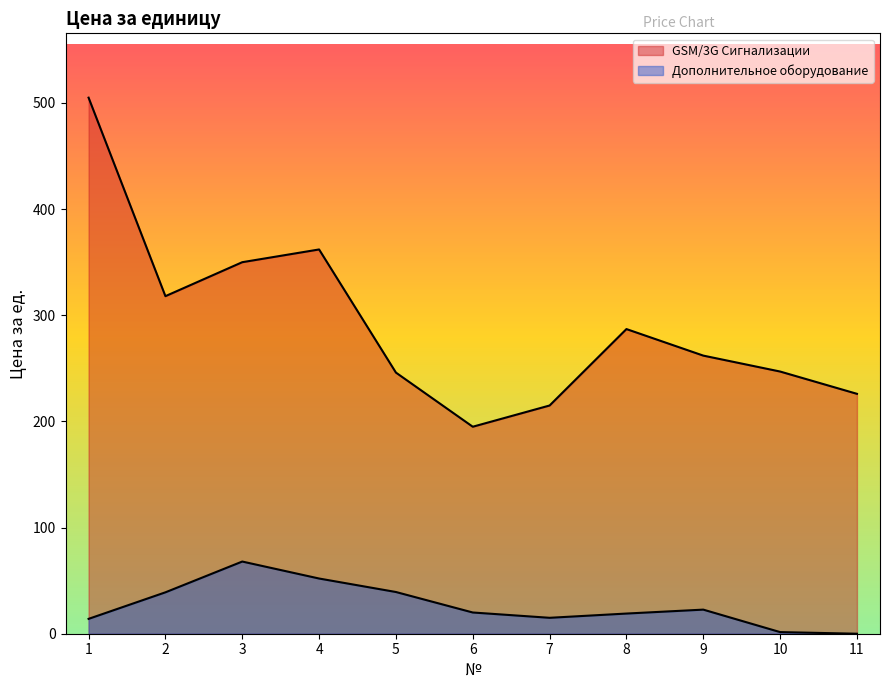

What is the value of the Дополнительное оборудование point at the 4th from the left?

52.0